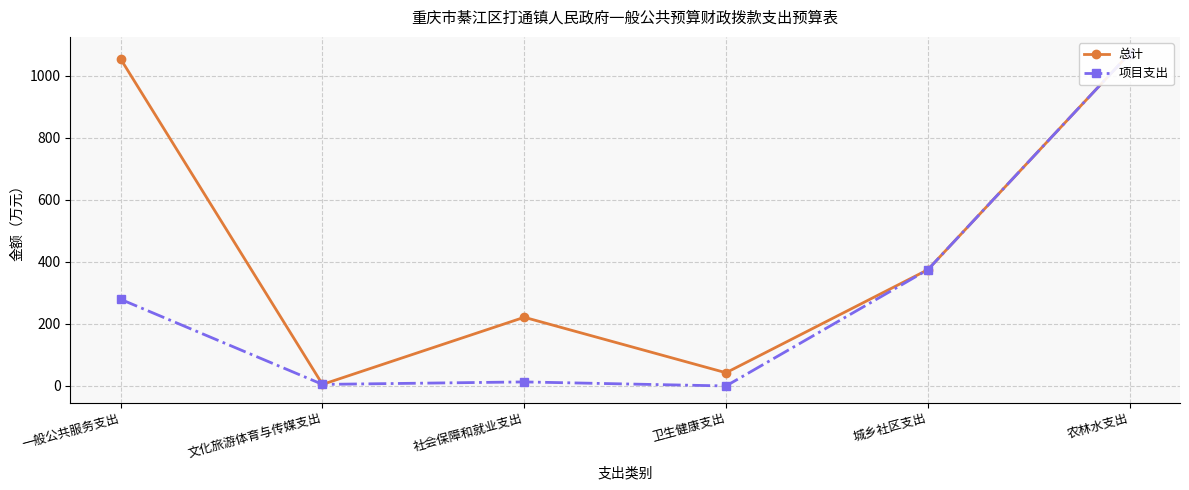

List the labels in order of 总计 value, largest first.

农林水支出, 一般公共服务支出, 城乡社区支出, 社会保障和就业支出, 卫生健康支出, 文化旅游体育与传媒支出